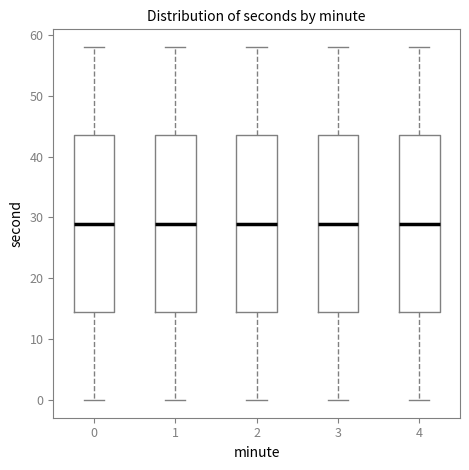

Reading left to right, transcribe this box plot: for each box, give where its median line is, the range the box spans, and where its two whiskers end, as read against the y-axis. The values are not printed on the chart, so give them approximately, as read against the axis.

0: median 29, box 15 to 44, whiskers 0 to 58
1: median 29, box 15 to 44, whiskers 0 to 58
2: median 29, box 15 to 44, whiskers 0 to 58
3: median 29, box 15 to 44, whiskers 0 to 58
4: median 29, box 15 to 44, whiskers 0 to 58